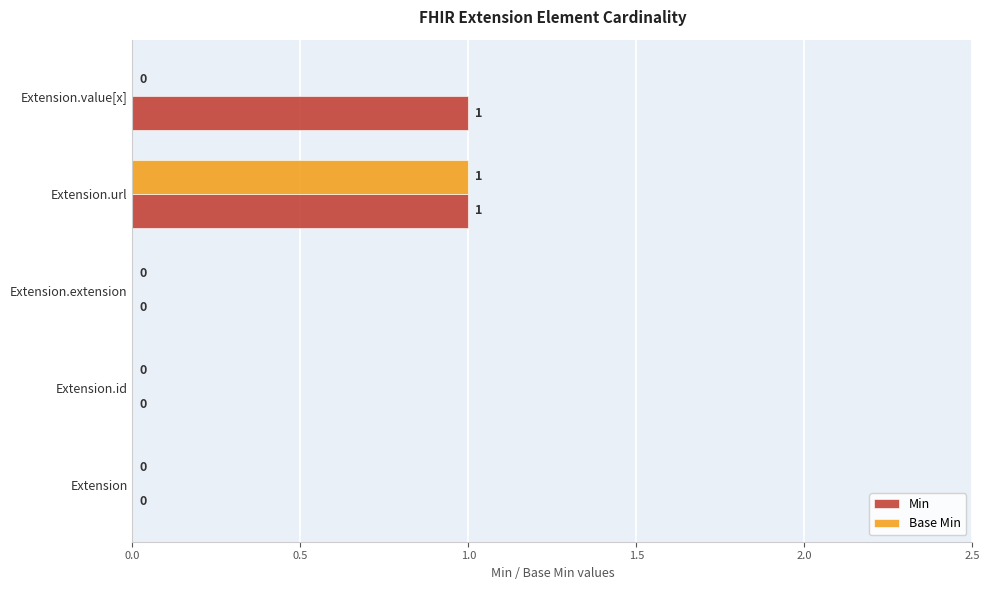

Is the value of Base Min at Extension greater than the value of Min at Extension.url?

No